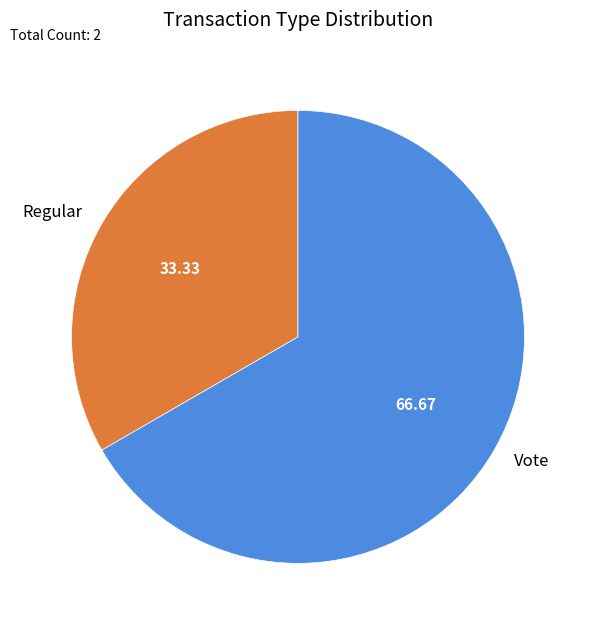

Rank the categories by value from highest to lowest.

Vote, Regular